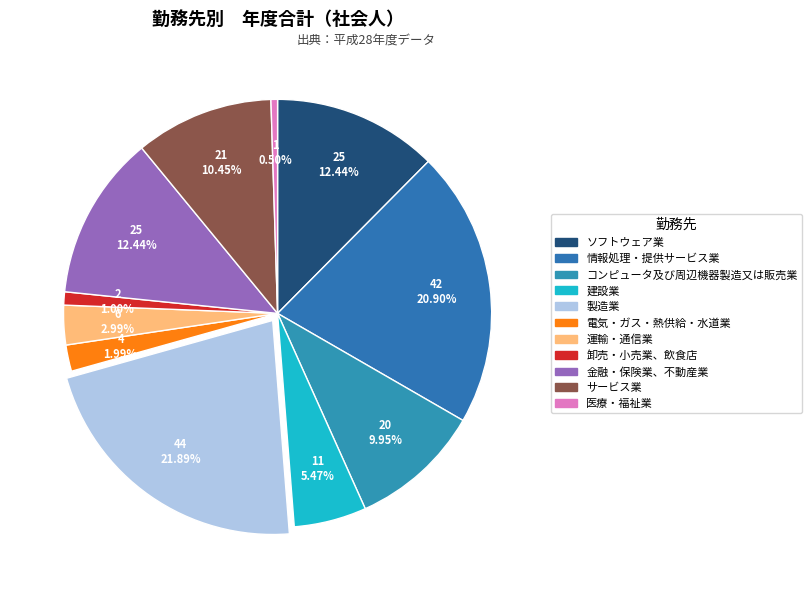

What portion of the pie excludes 製造業?

78.1%